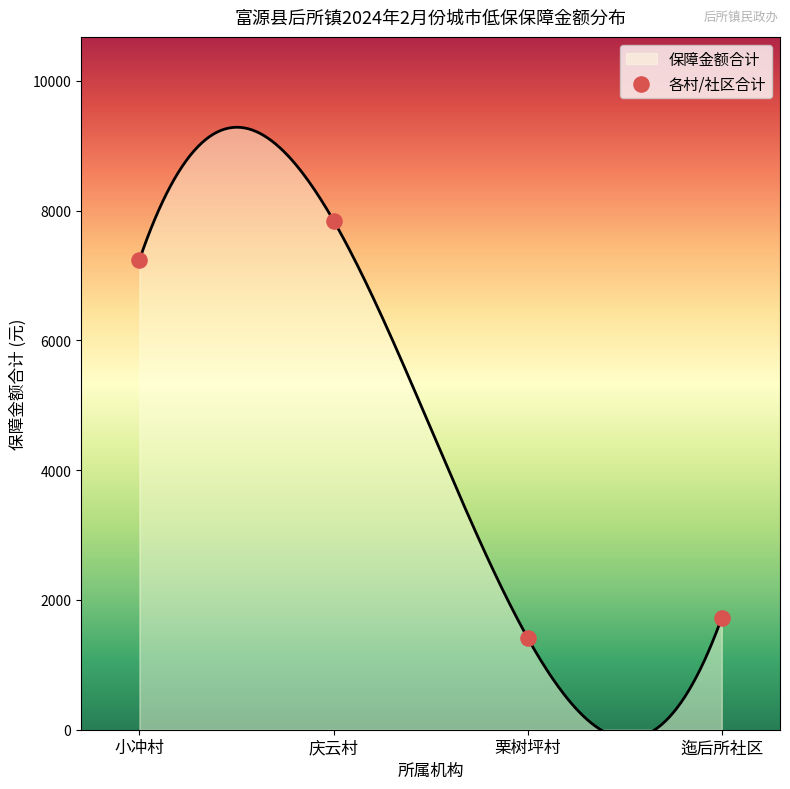

Approximately how many times larger is the value at 迤后所社区 compared to 小冲村?

0.2